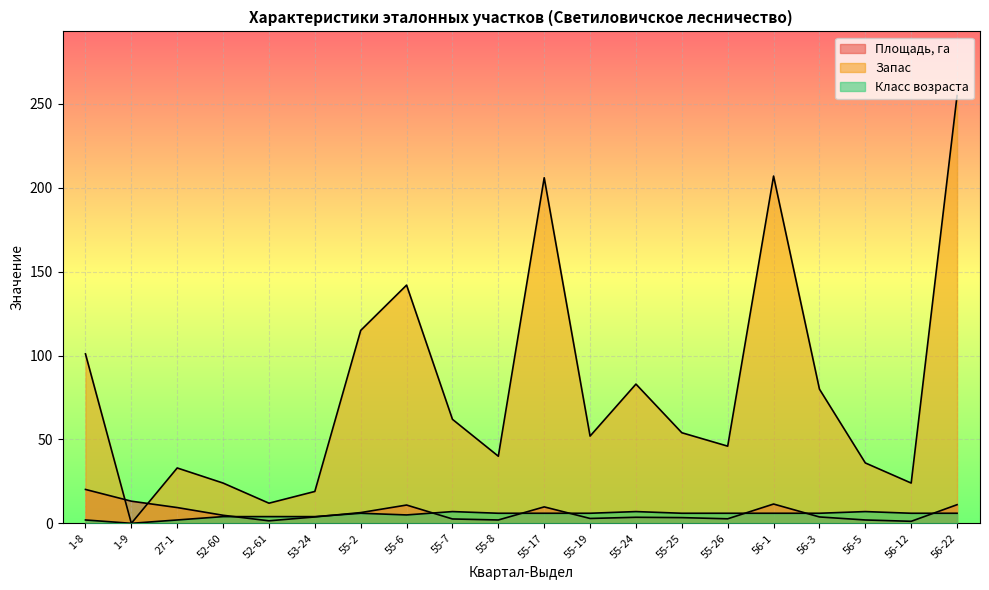

True or false: Площадь, га has a value of 1.1 at 55-8.

False